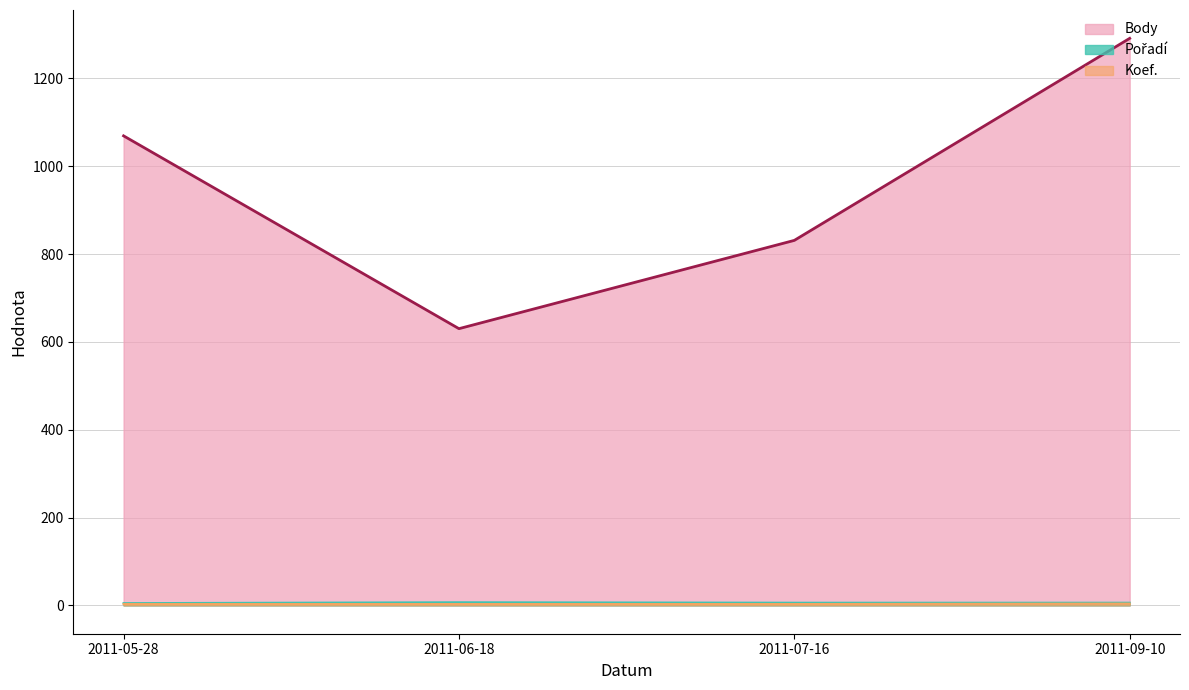

True or false: Koef. and Body cross at least once.

False